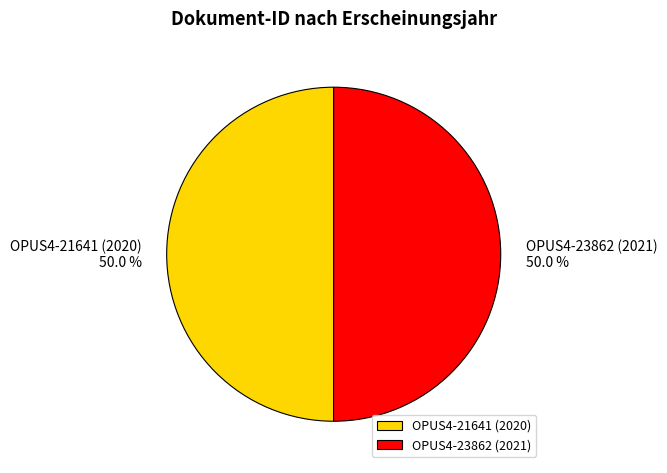

To the nearest percent, what portion does OPUS4-21641 (2020) represent?

50%